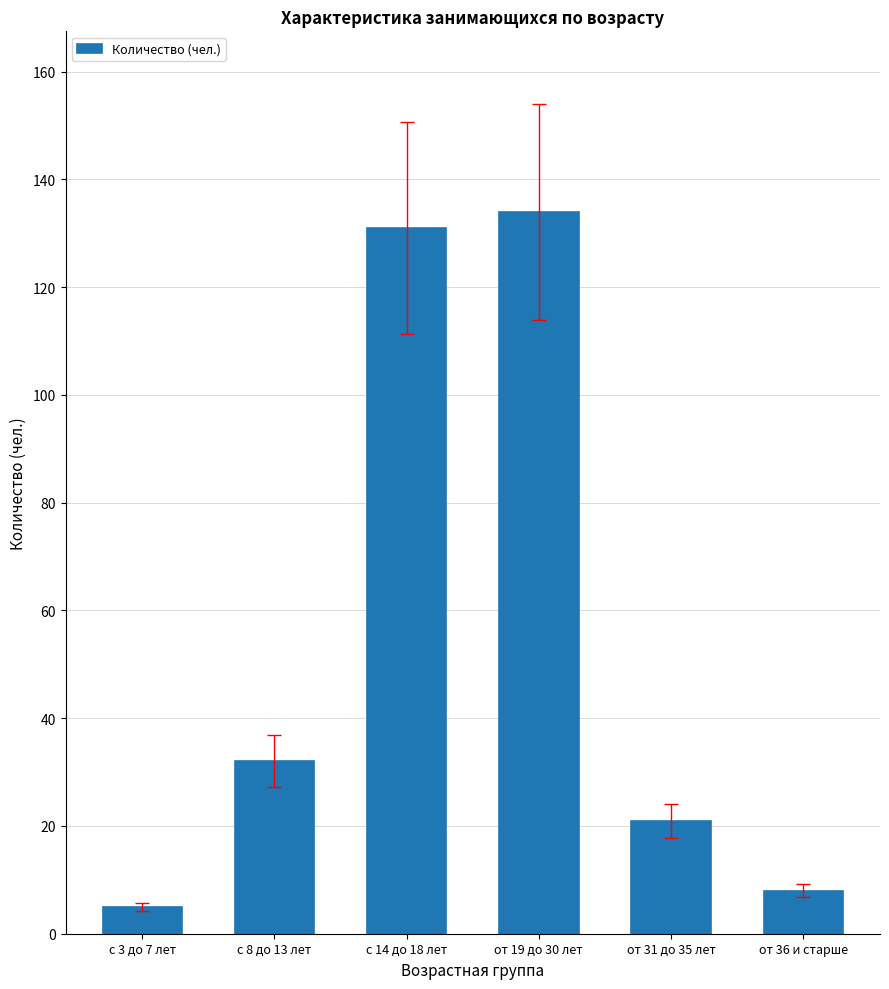

List the labels in order of value, largest first.

от 19 до 30 лет, с 14 до 18 лет, с 8 до 13 лет, от 31 до 35 лет, от 36 и старше, с 3 до 7 лет